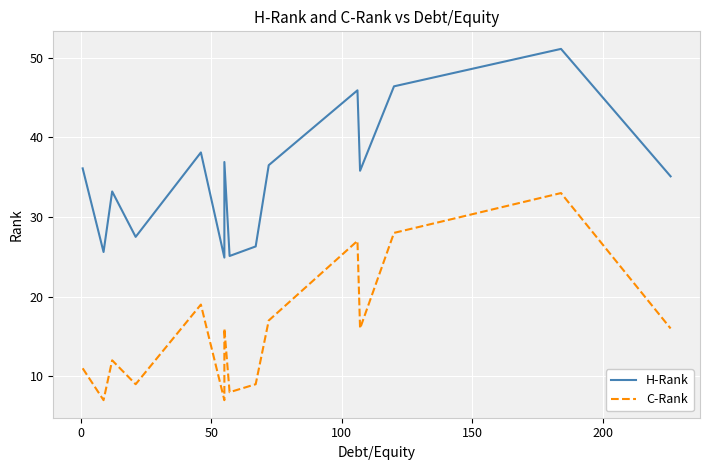

The value of H-Rank at −50 is 58.0. True or false?

False